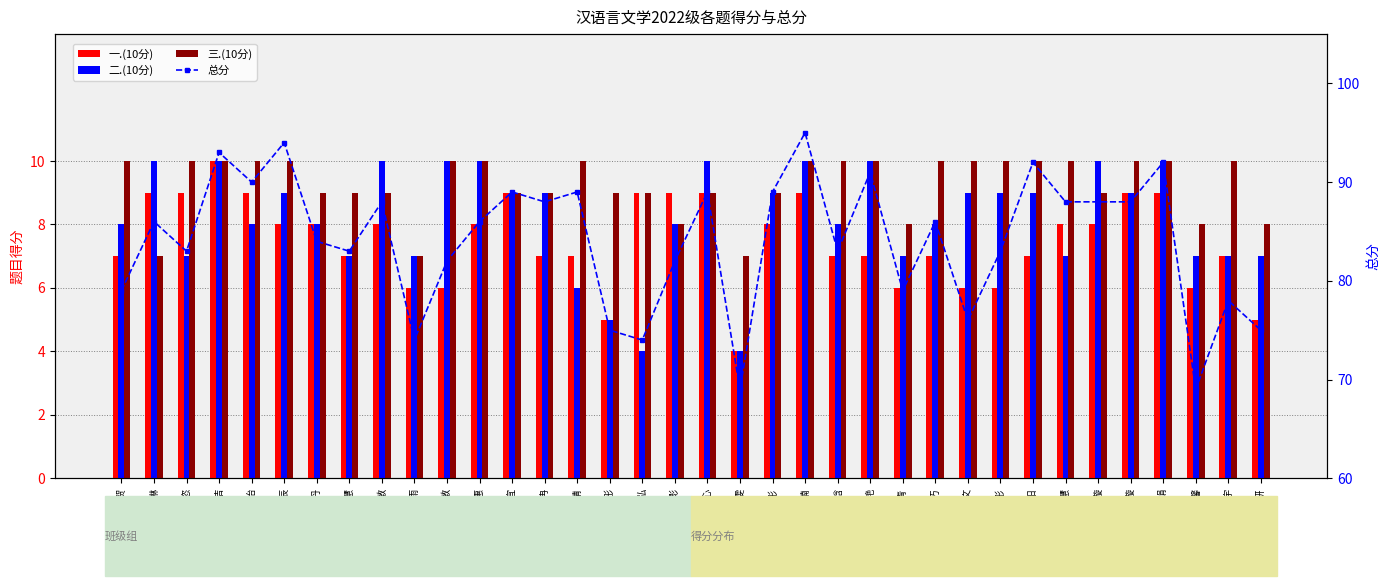

Between 于晴 and 赵可心, which is larger?

赵可心